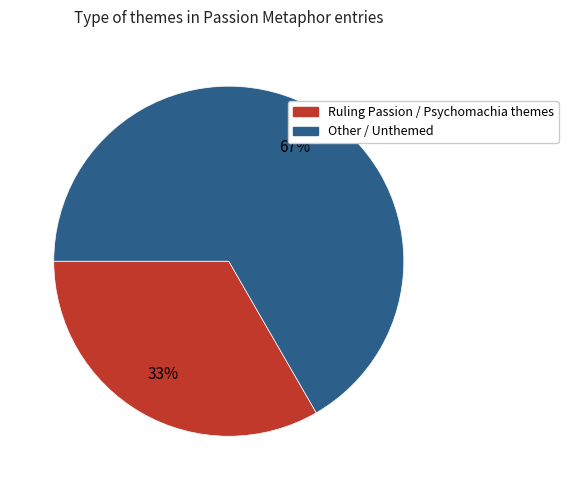

To the nearest percent, what is the average slice percentage?

50%